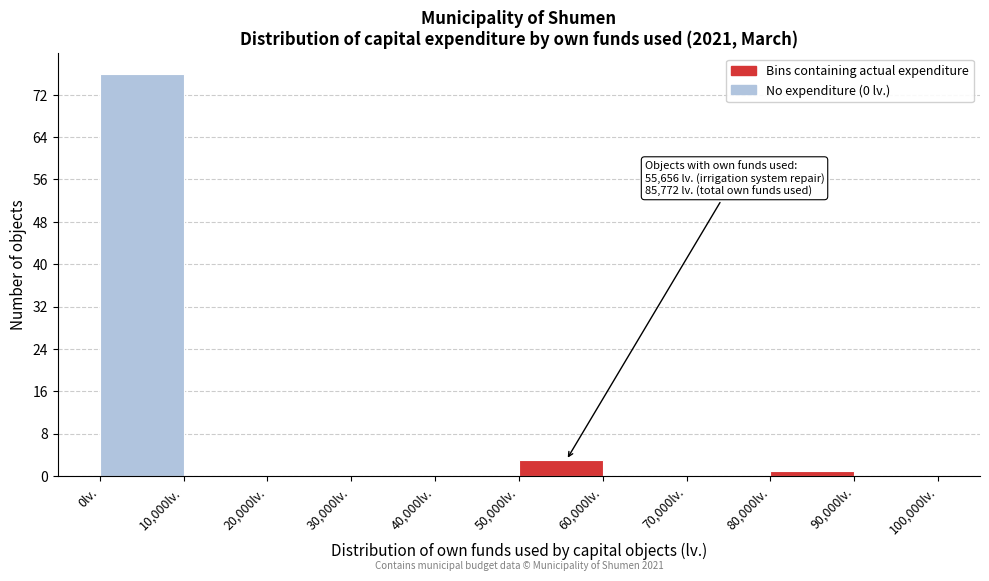

Which range on the x-axis has the tallest bar?

0 to 10000